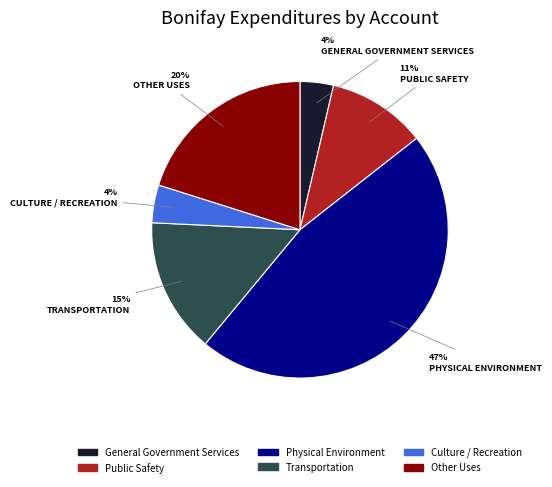

Does any single category account for the majority?

No